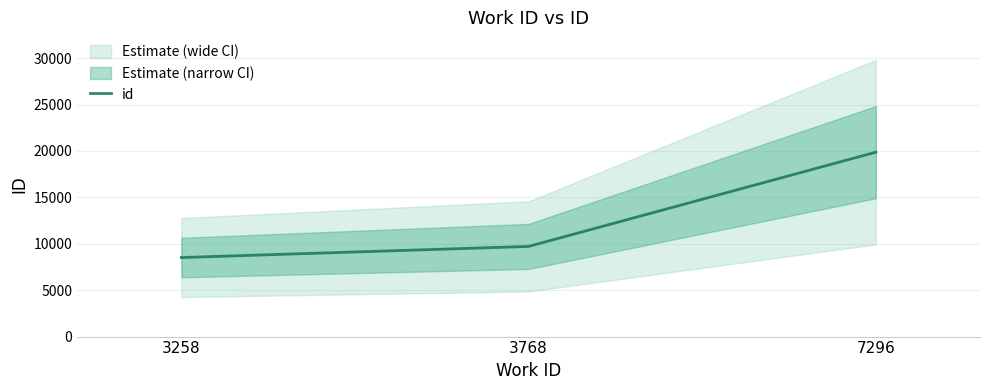

At which category does the chart reach its peak across all series?

7296